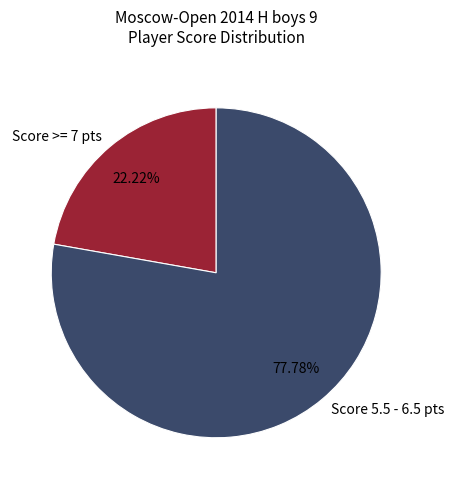

Rank the categories by value from lowest to highest.

Score >= 7 pts, Score 5.5 - 6.5 pts